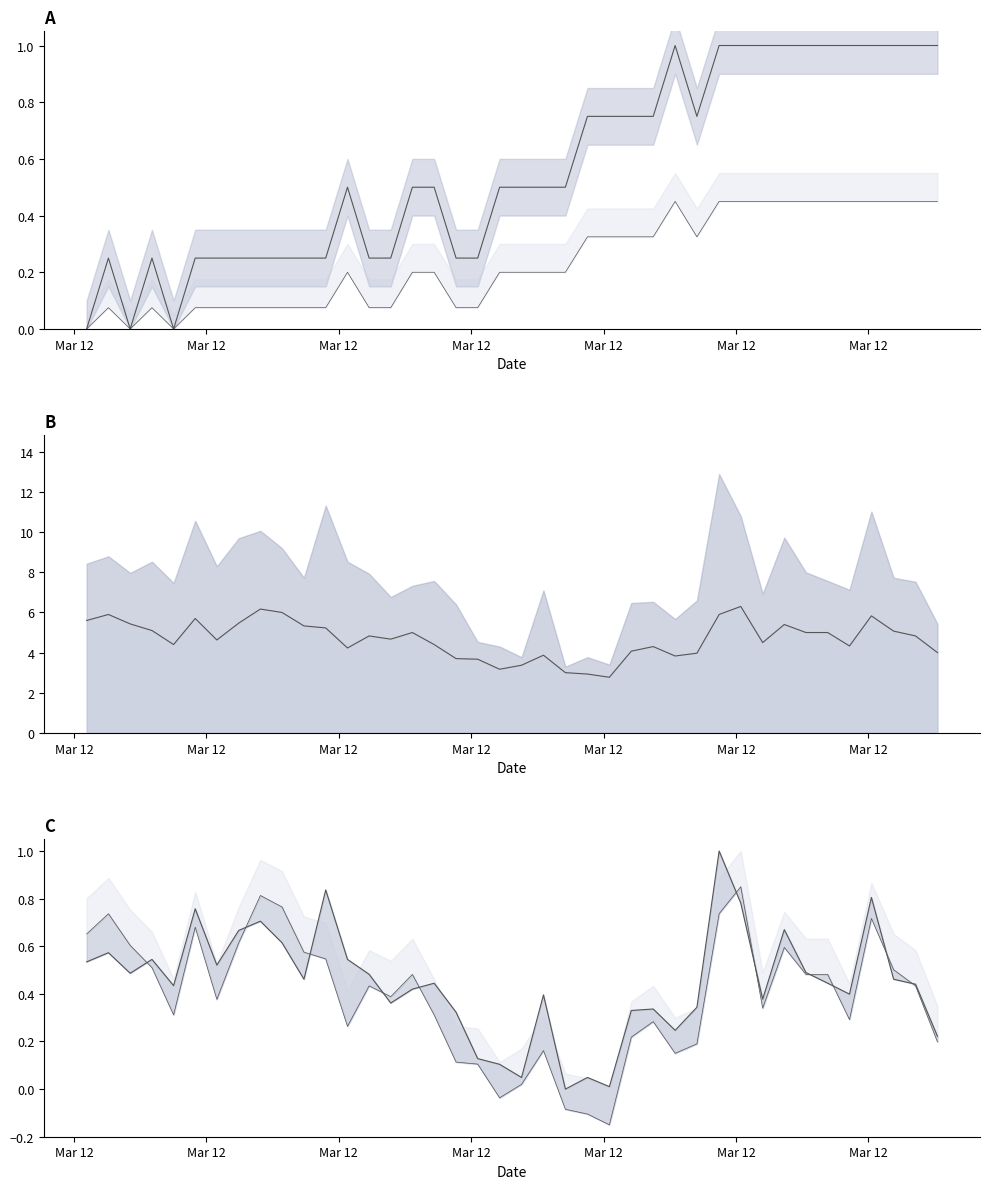

At which category does SDS_P2 line reach its first local valley?

Mar 12